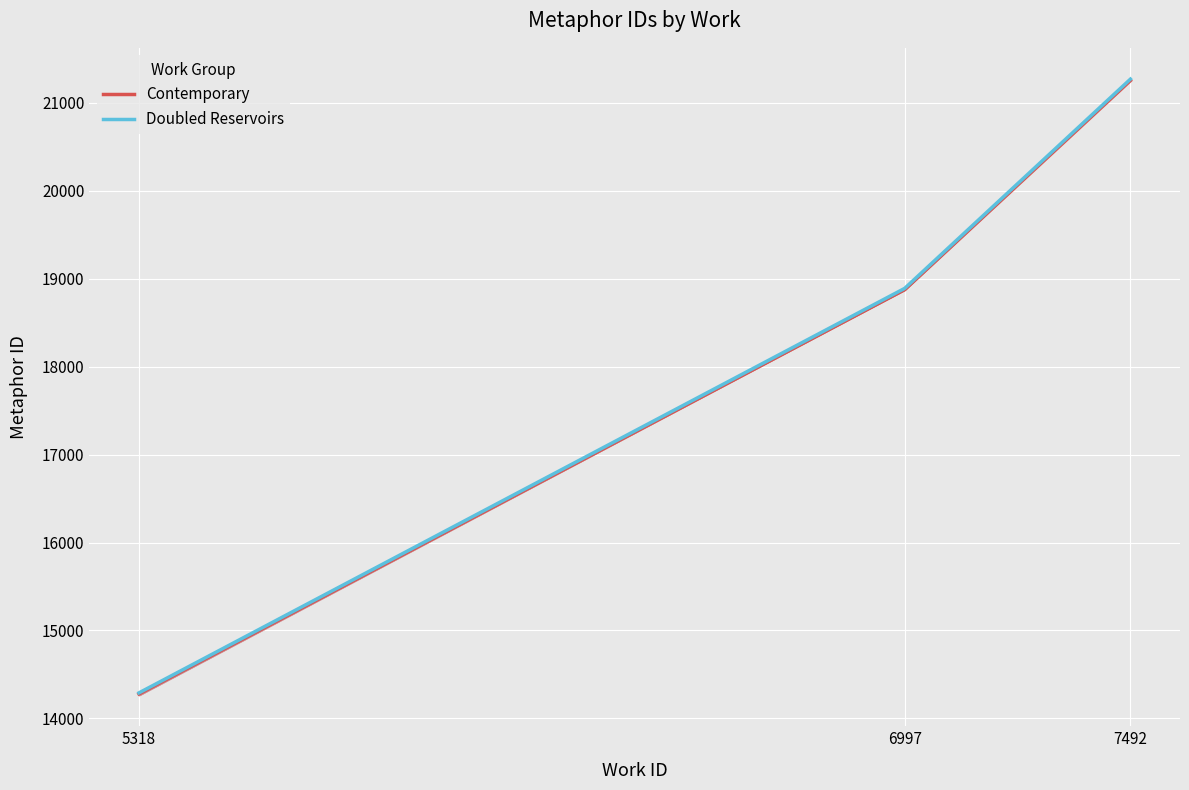

What is the sum of the Doubled Reservoirs values at 5318 and 6997?

33179.9